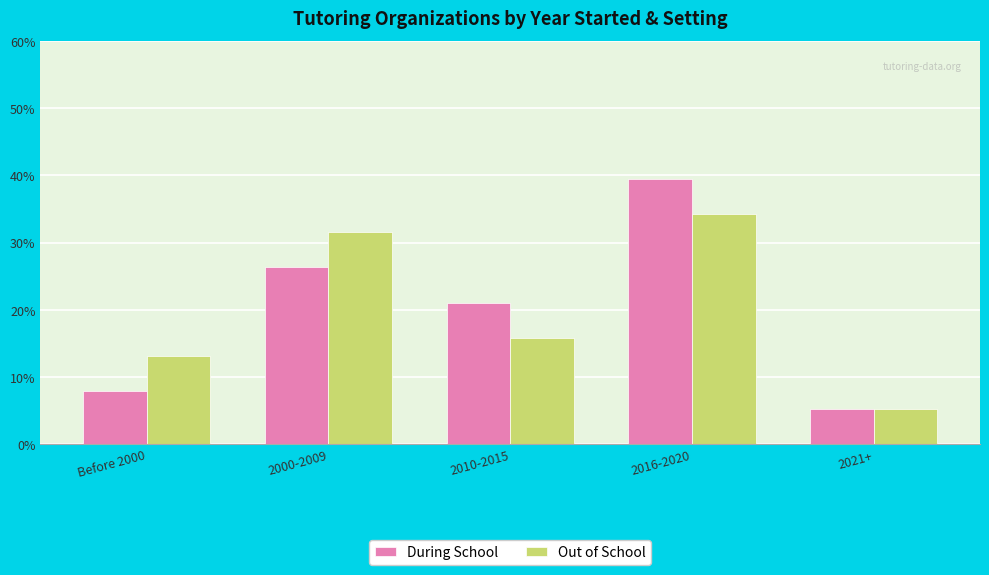

What position from the left is Before 2000?

1